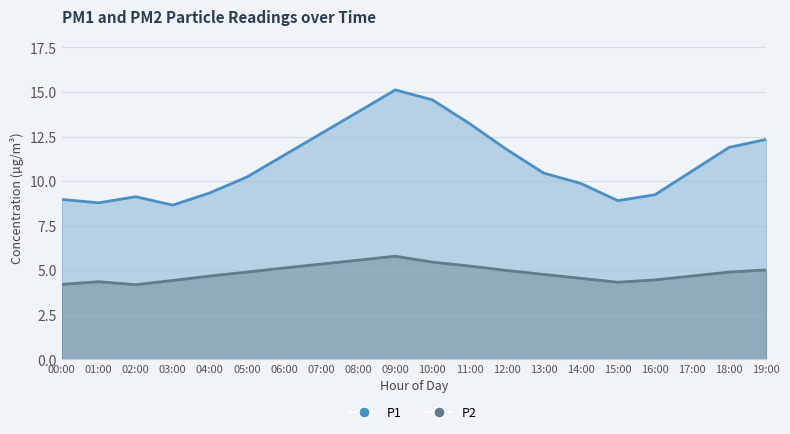

Reading left to right, extract all data points from this chart.

P1: 00:00=9.0	01:00=8.8	02:00=9.1	03:00=8.7	04:00=9.3	05:00=10.2	06:00=11.4	07:00=12.7	08:00=13.9	09:00=15.1	10:00=14.6	11:00=13.2	12:00=11.8	13:00=10.4	14:00=9.9	15:00=8.9	16:00=9.2	17:00=10.6	18:00=11.9	19:00=12.3
P2: 00:00=4.2	01:00=4.3	02:00=4.2	03:00=4.4	04:00=4.7	05:00=4.9	06:00=5.1	07:00=5.3	08:00=5.6	09:00=5.8	10:00=5.5	11:00=5.2	12:00=5.0	13:00=4.8	14:00=4.5	15:00=4.3	16:00=4.5	17:00=4.7	18:00=4.9	19:00=5.0